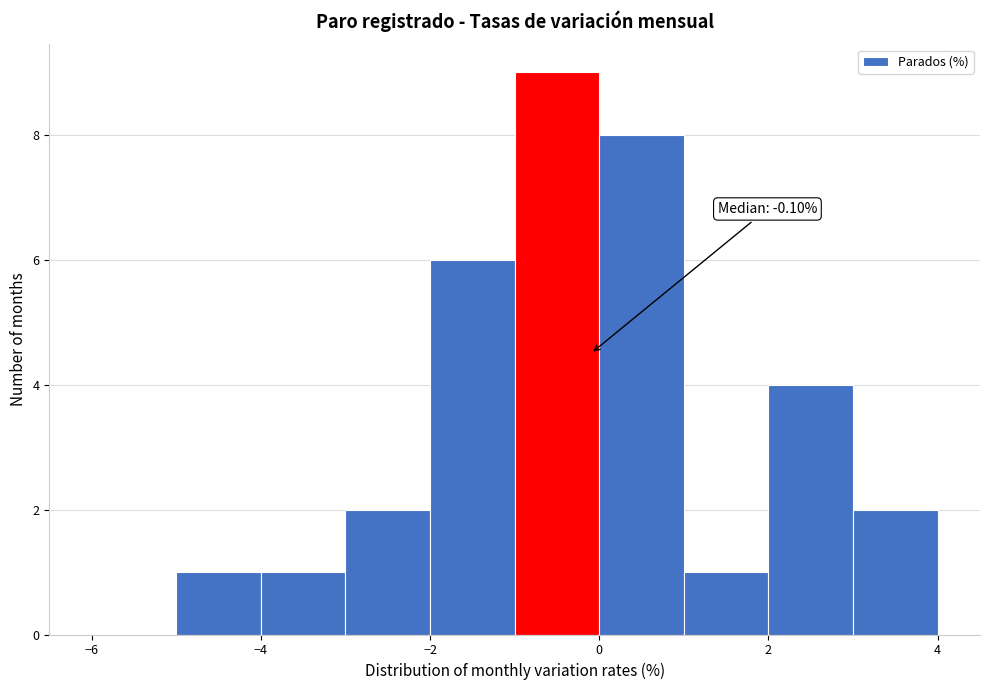

Which range on the x-axis has the tallest bar?

-1 to 0